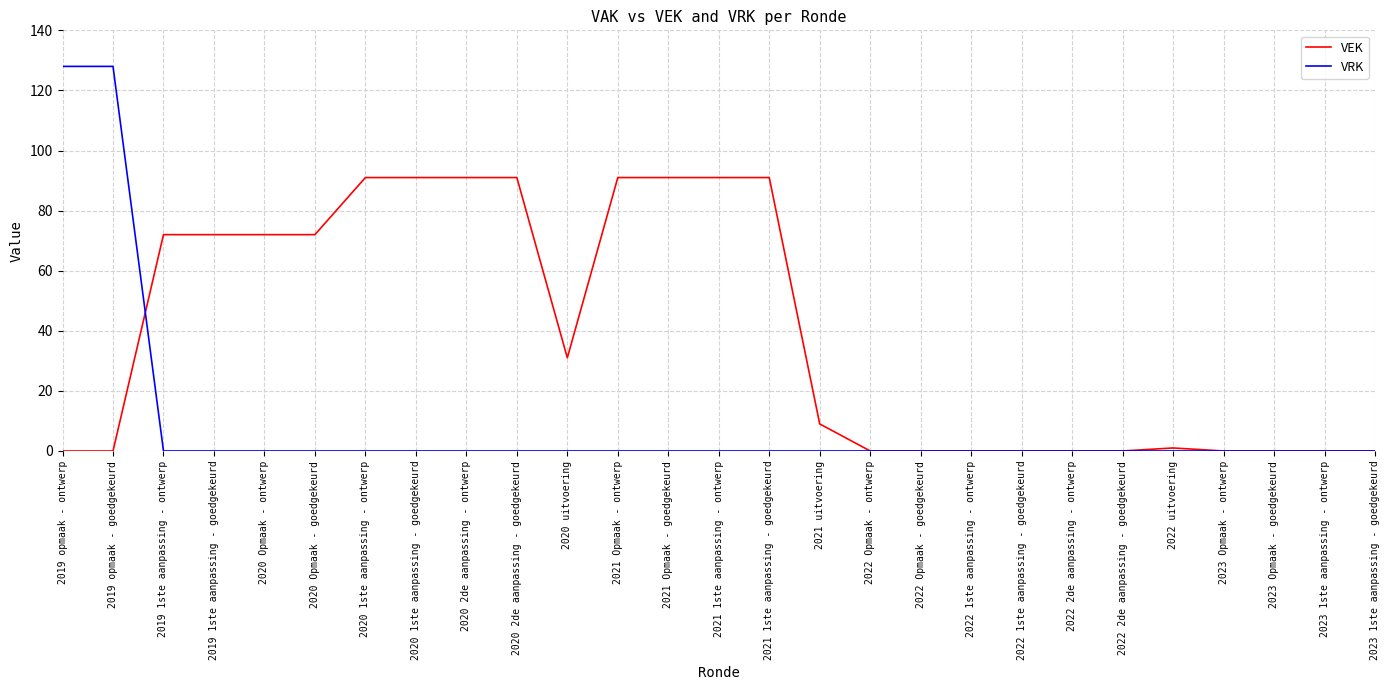

Which series has the largest total across all categories?

VEK